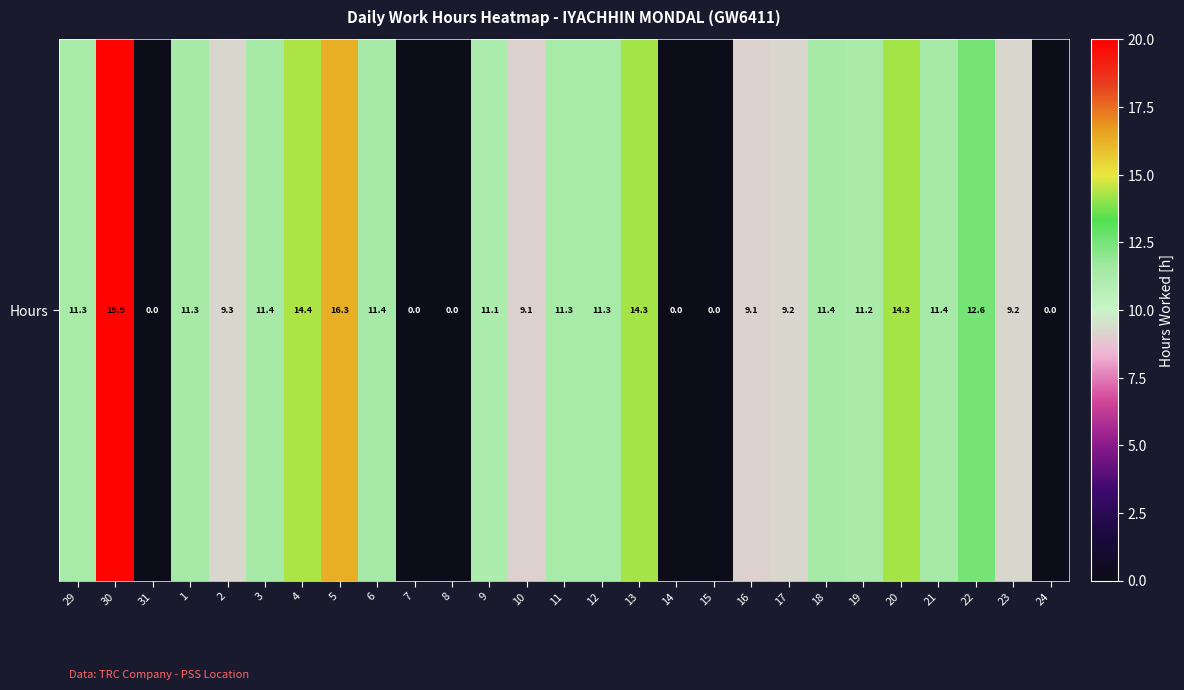

How many values are below 11?

11